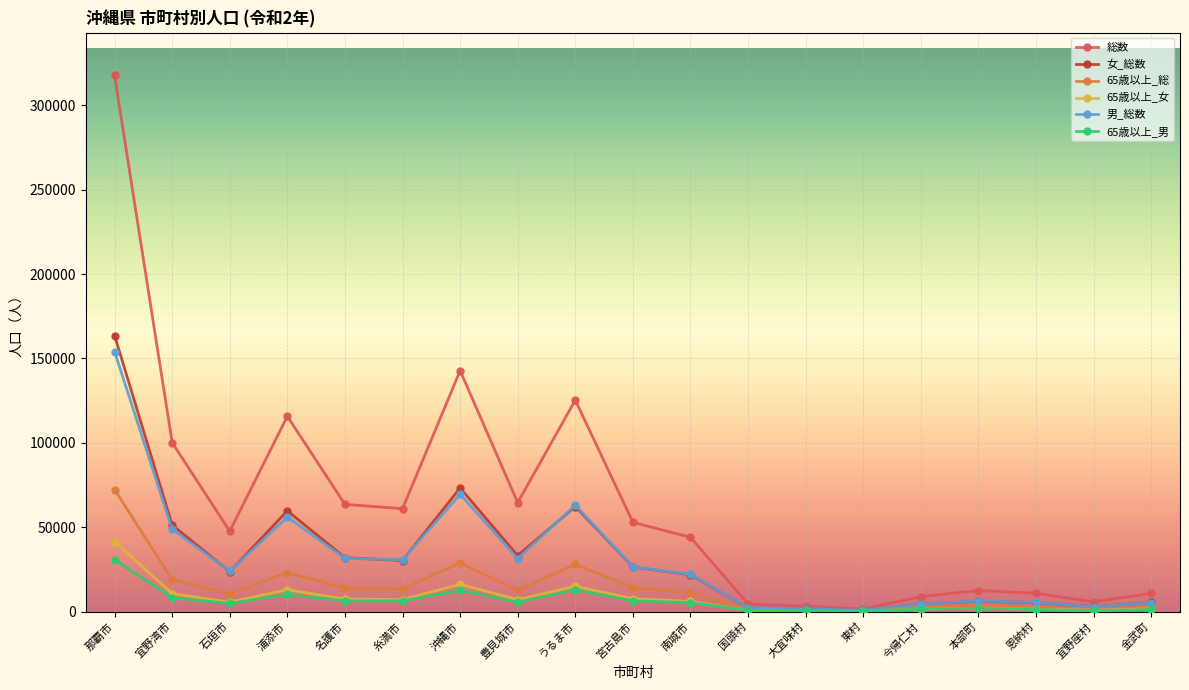

What is the maximum value shown in the chart?

317625